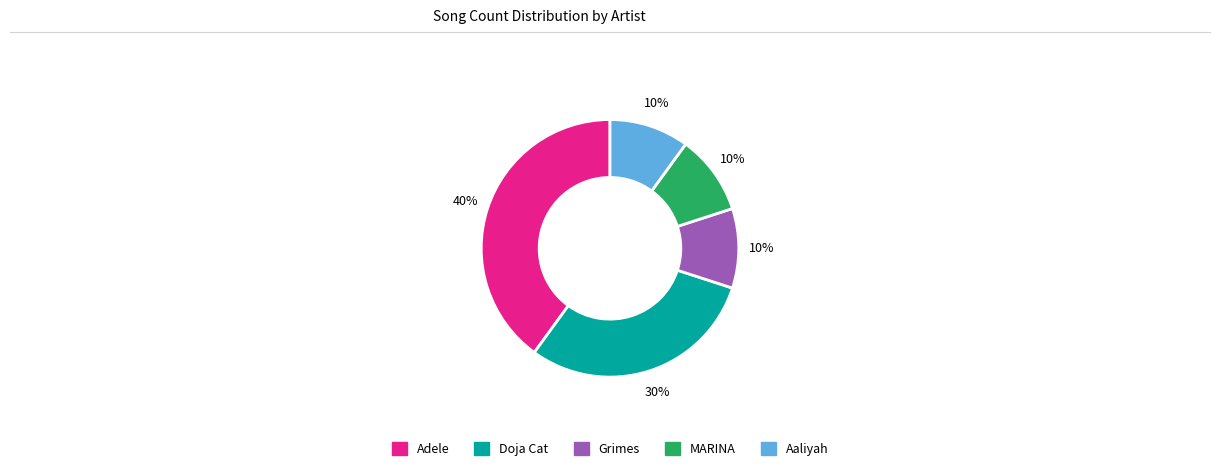

To the nearest percent, what portion does Doja Cat represent?

30%